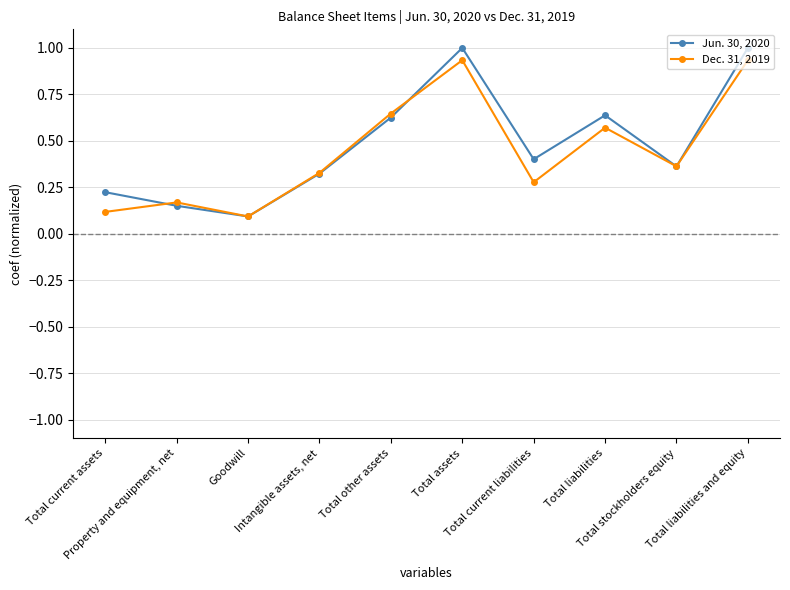

List the series in order of their overall mean, highest first.

Jun. 30, 2020, Dec. 31, 2019